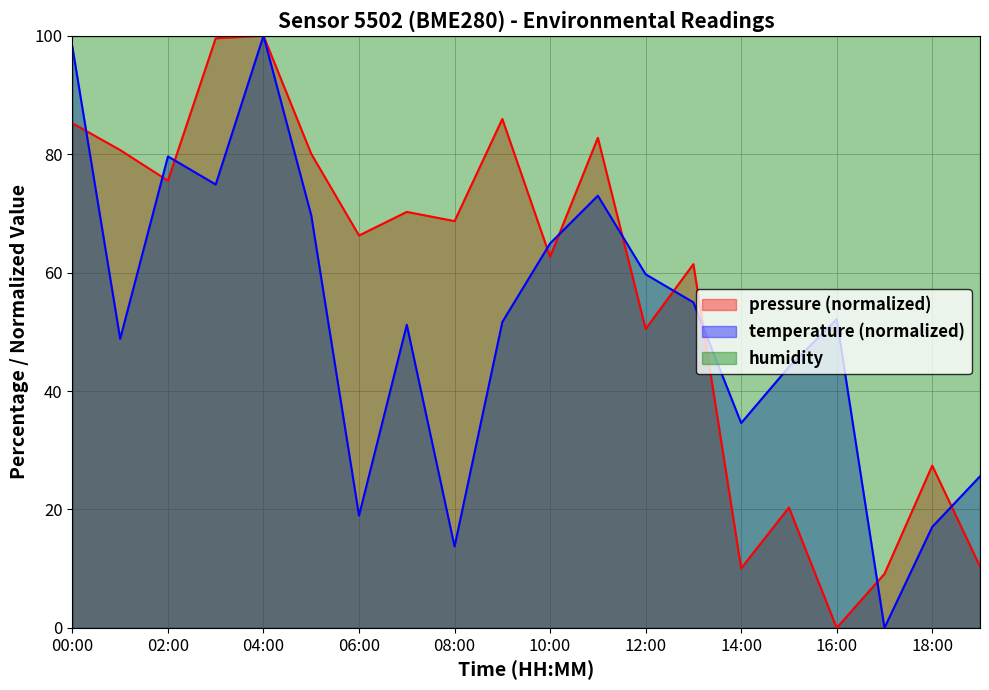

True or false: humidity has a value of 43.7 at 18:00.

False